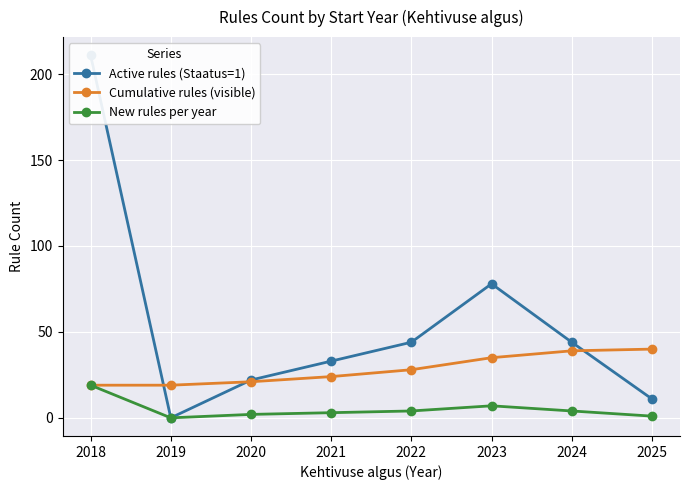

True or false: Cumulative rules (visible) and New rules per year intersect in this chart.

False